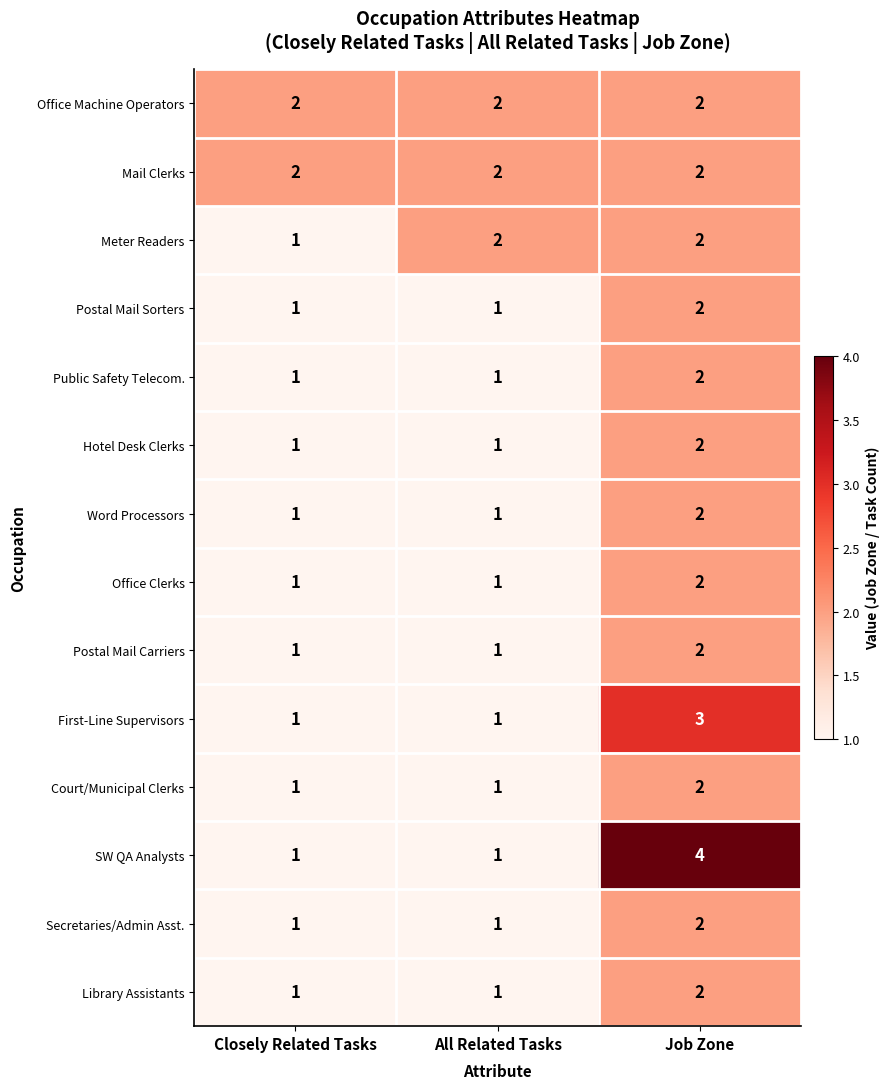

What is the sum of the Postal Mail Sorters values at Job Zone and Closely Related Tasks?

3